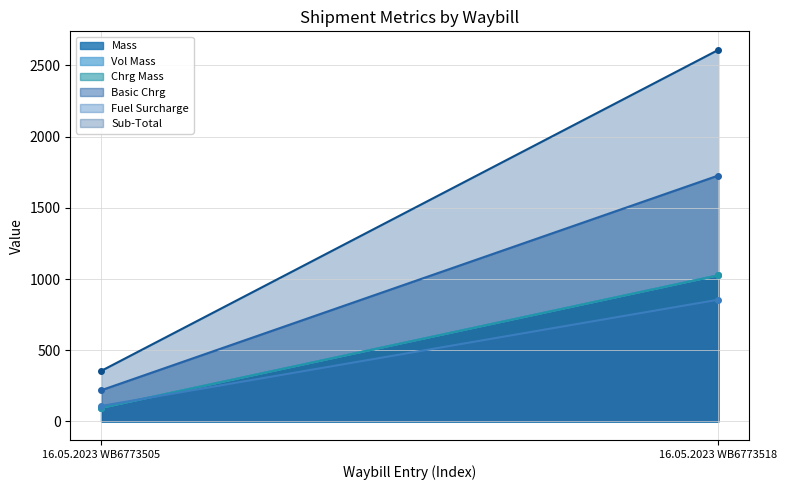

The value of Fuel Surcharge at 16.05.2023 WB6773505 is 108.3. True or false?

True